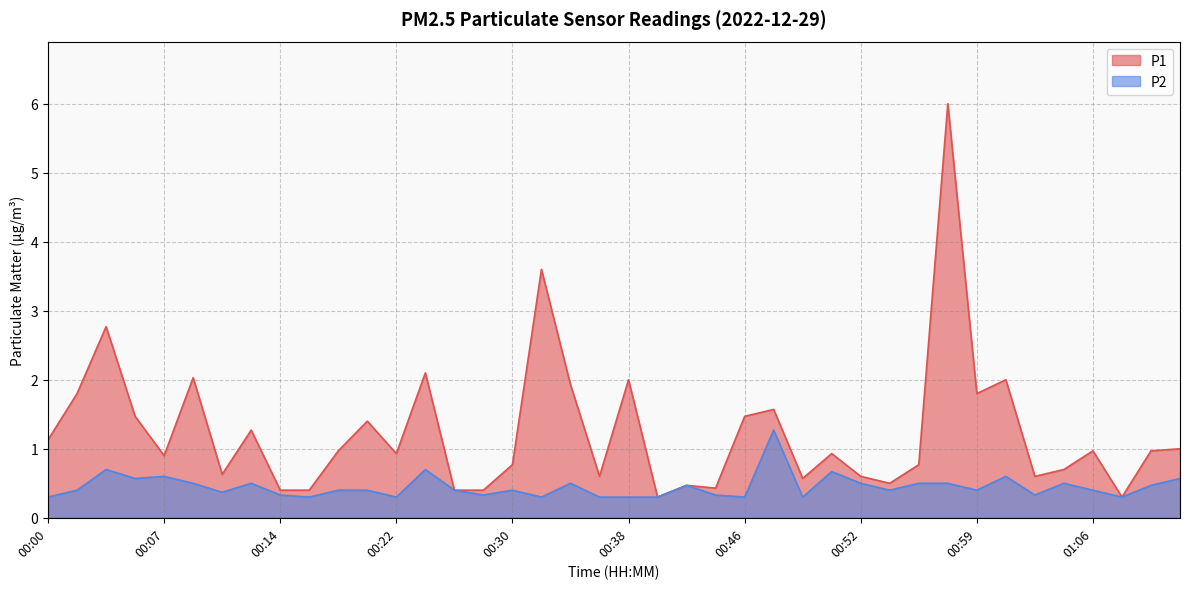

Is it true that P1 equals 0.6 at 00:49?

True